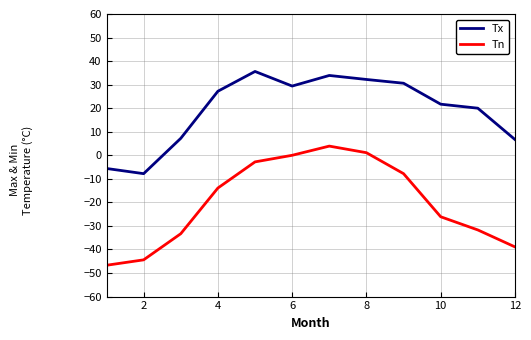

How many lines are shown in the chart?

2